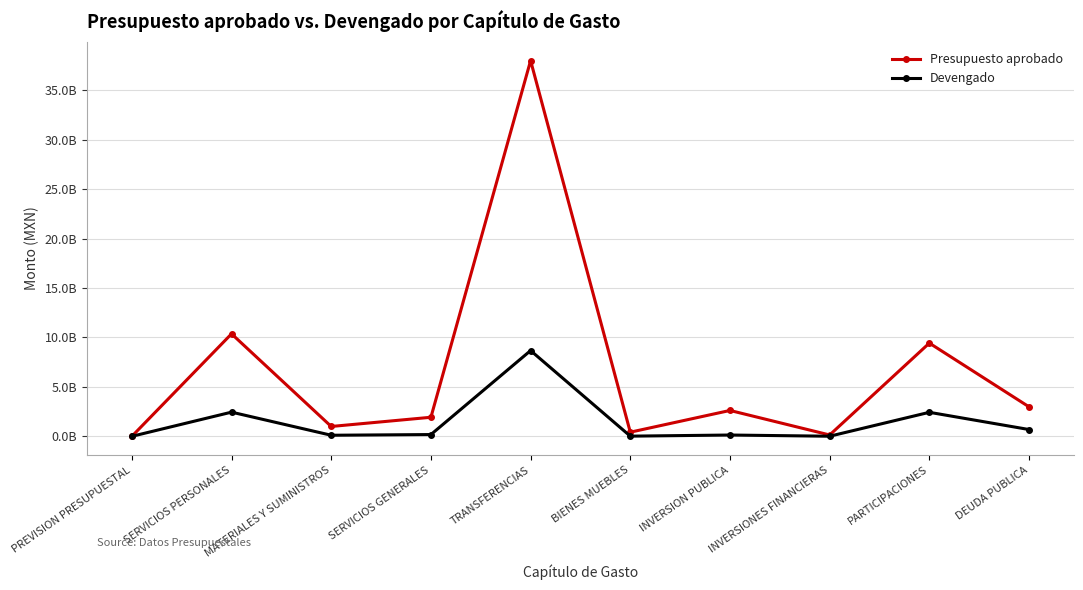

List the series in order of their overall mean, highest first.

Presupuesto aprobado, Devengado